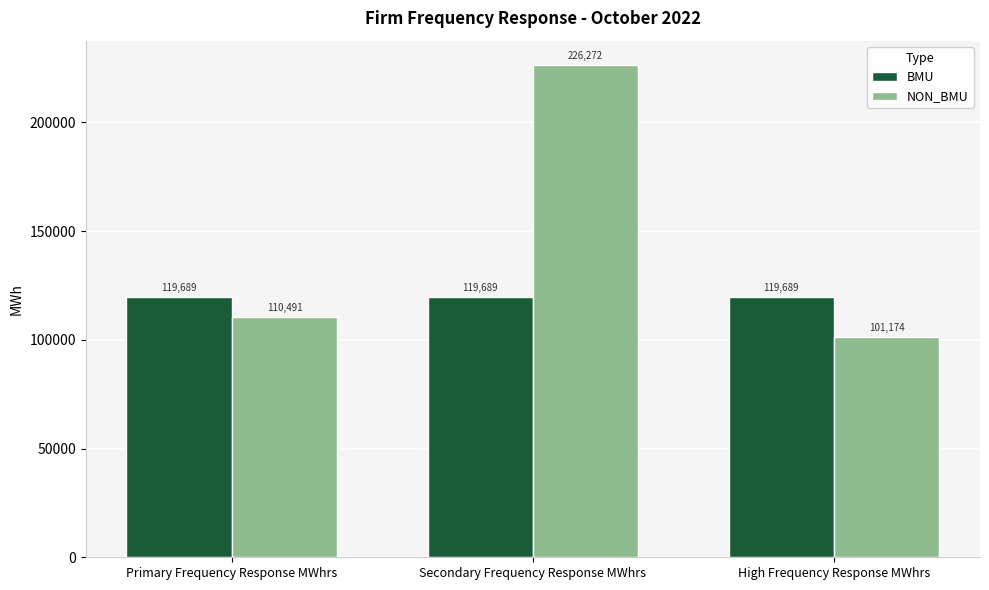

Which series has the largest range (max minus min)?

NON_BMU